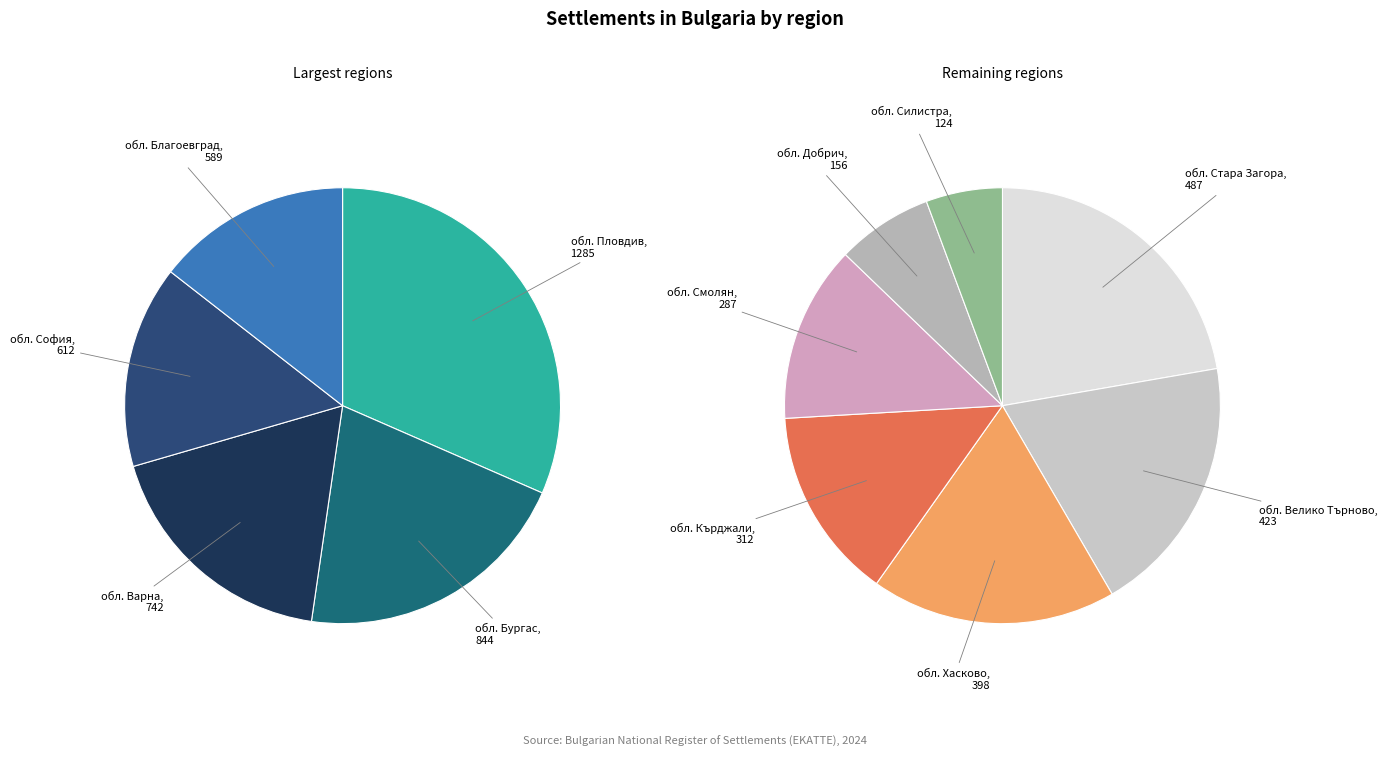

Is it true that обл. Добрич is 2% of the pie?

True